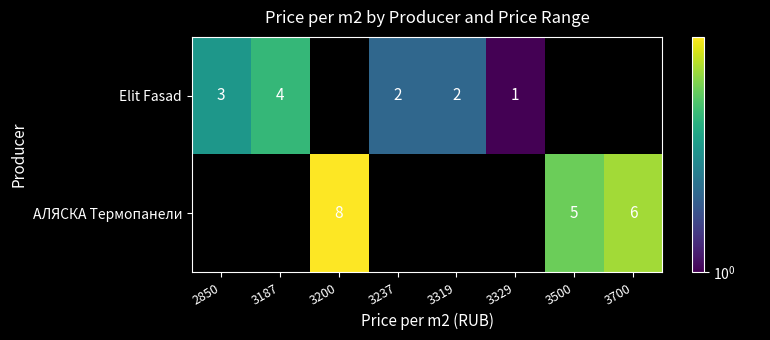

True or false: АЛЯСКА Термопанели has a value of 3 at 3200.

False